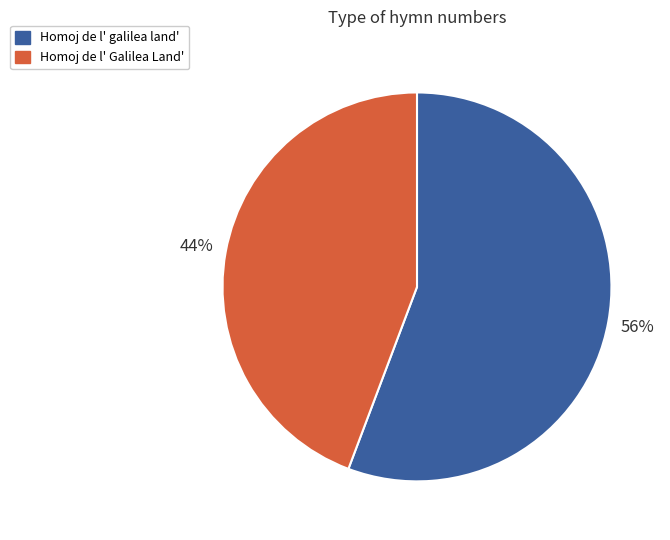

Is the sum of Homoj de l' Galilea Land' and Homoj de l' galilea land' greater than half?

Yes